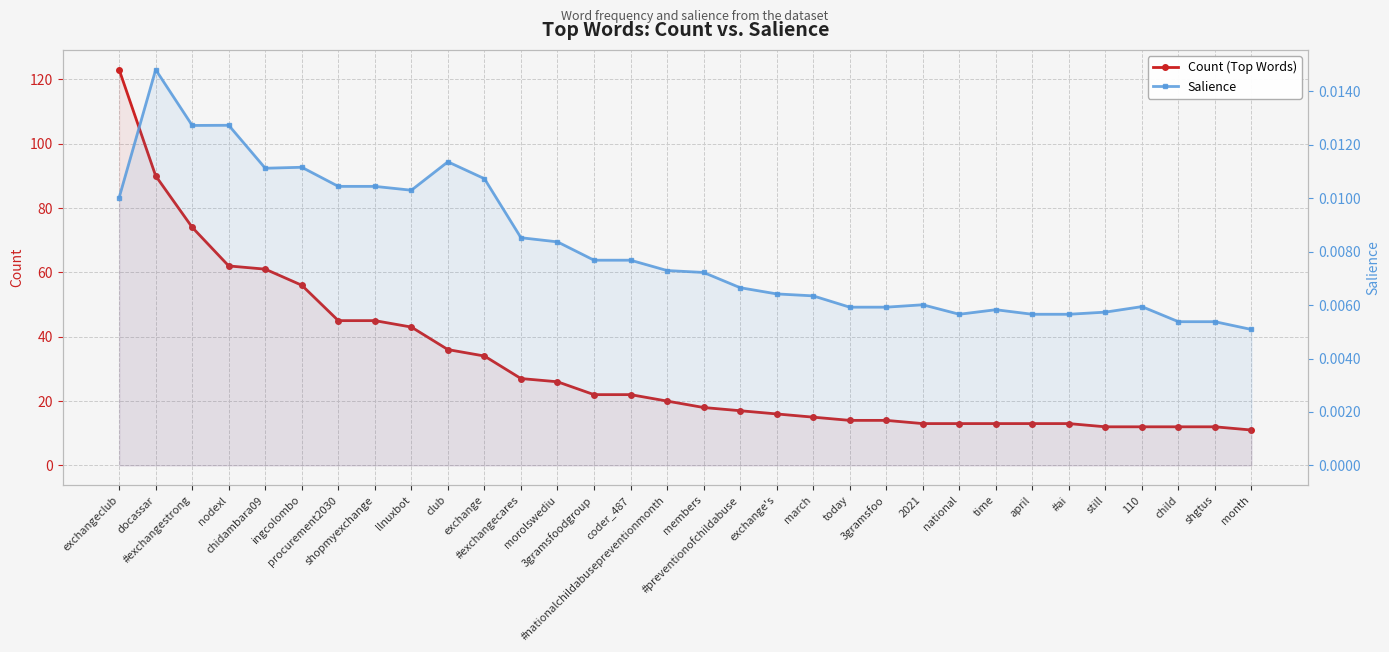

Which label corresponds to the largest value in the chart?

exchangeclub